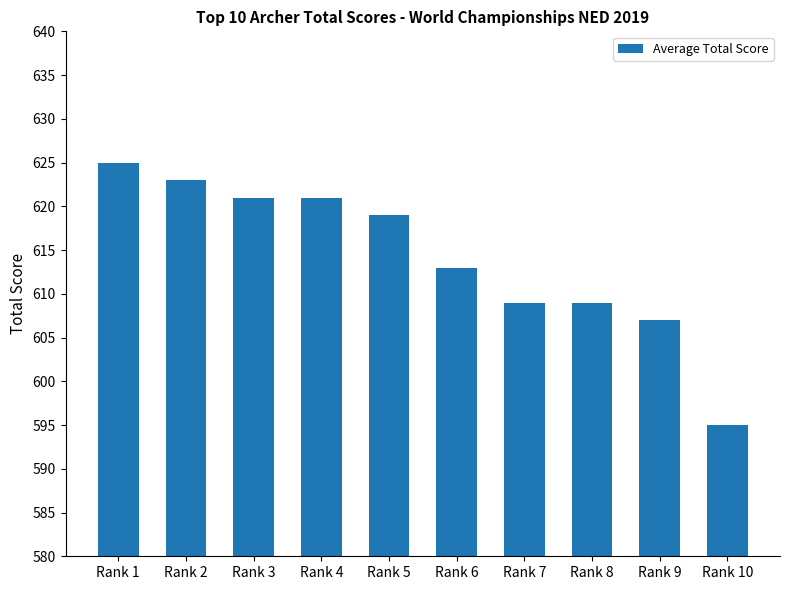

How many values are below 619?

5